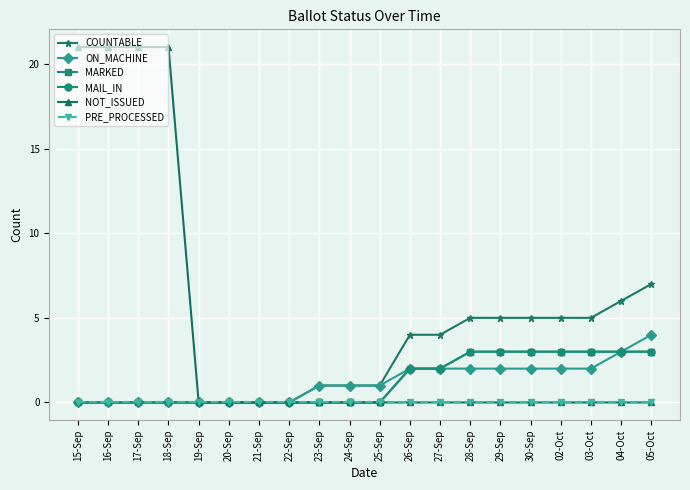

True or false: PRE_PROCESSED and COUNTABLE cross at least once.

False